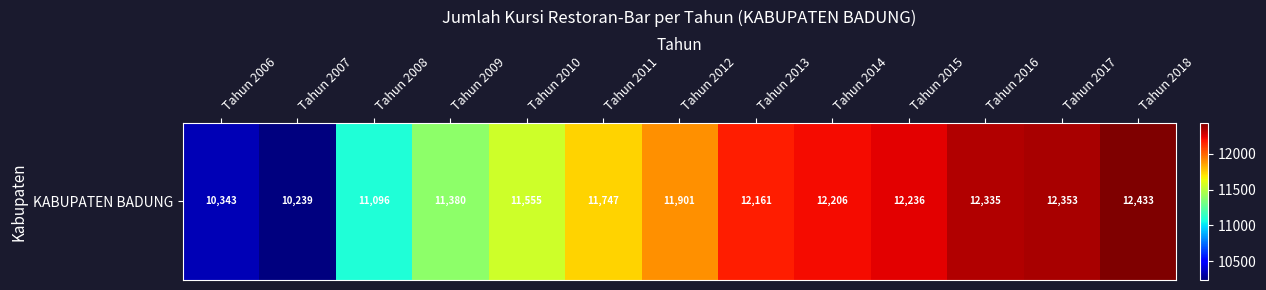

What is the minimum value shown in the chart?

10239